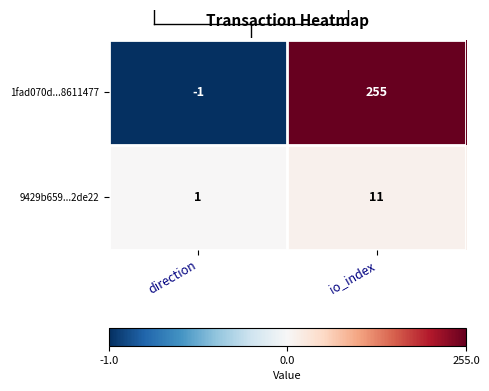

The value of 1fad070d...8611477 at direction is -2. True or false?

False